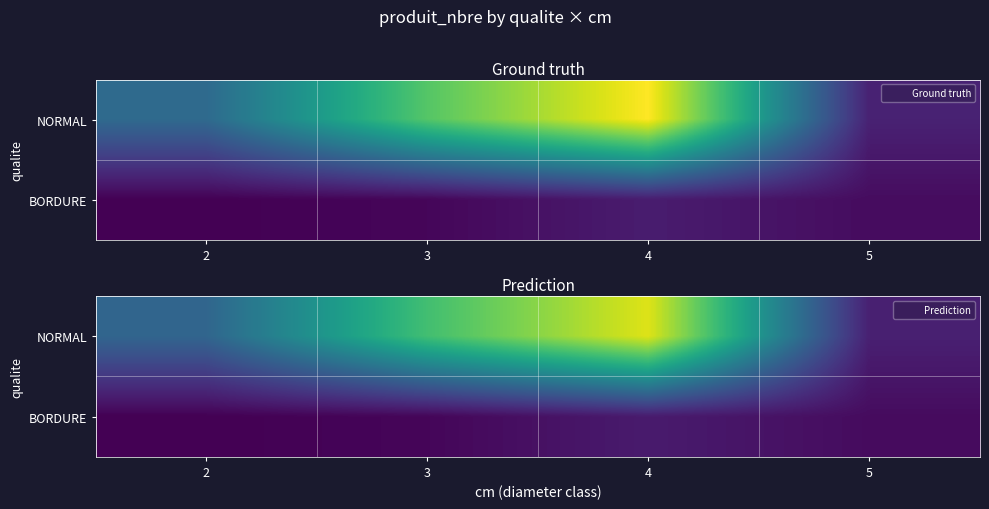

What is the difference between the BORDURE values at 4 and 2?

4.8